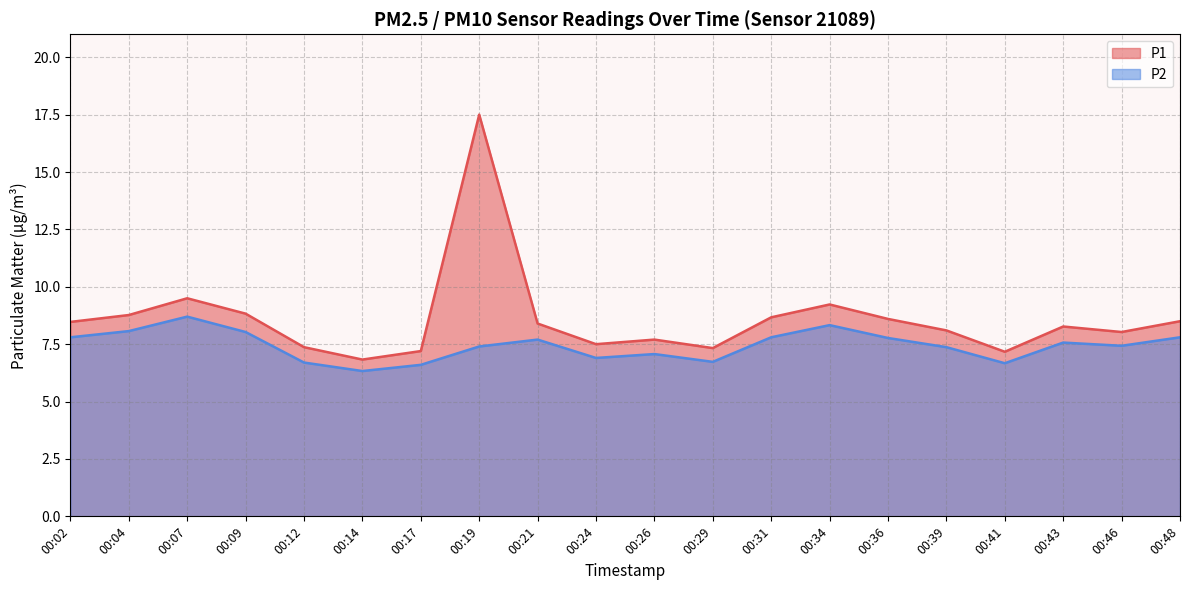

List the series in order of their peak value, highest first.

P1, P2